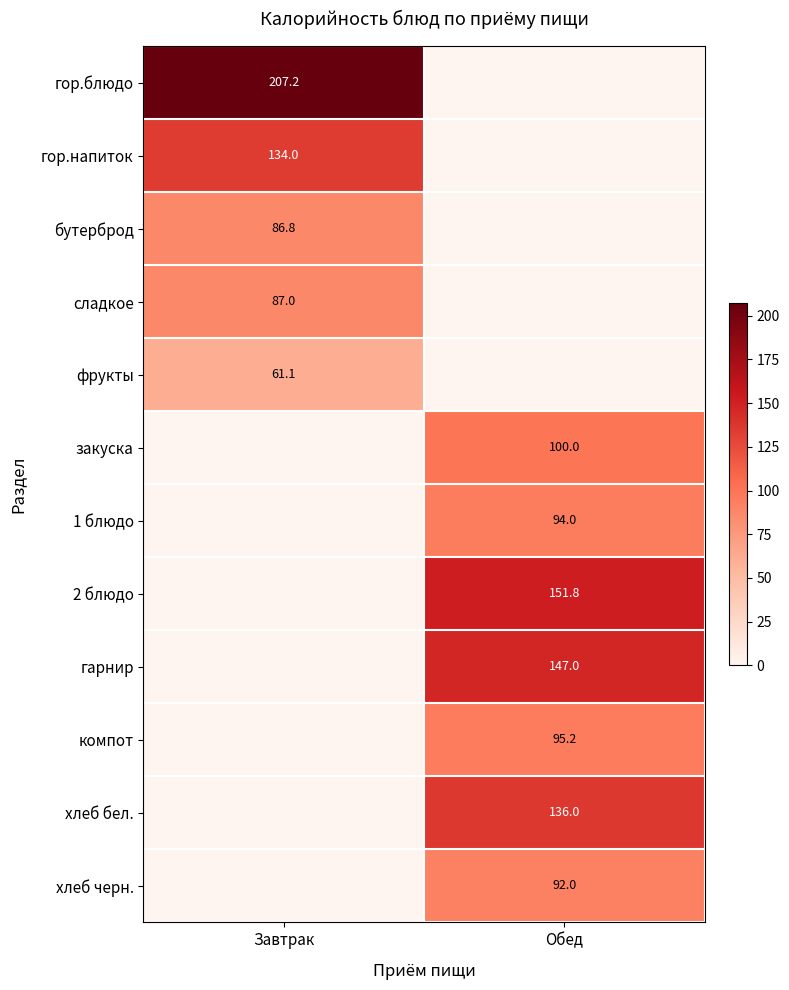

Is it true that сладкое equals 87.0 at Завтрак?

True